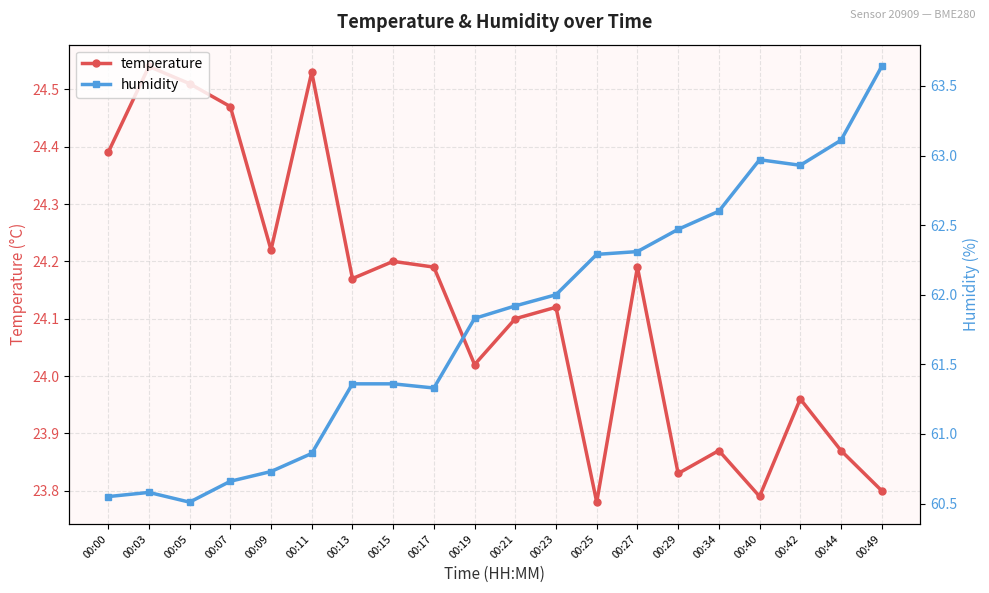

What is the spread (max minus min) of values at 00:44?

39.2